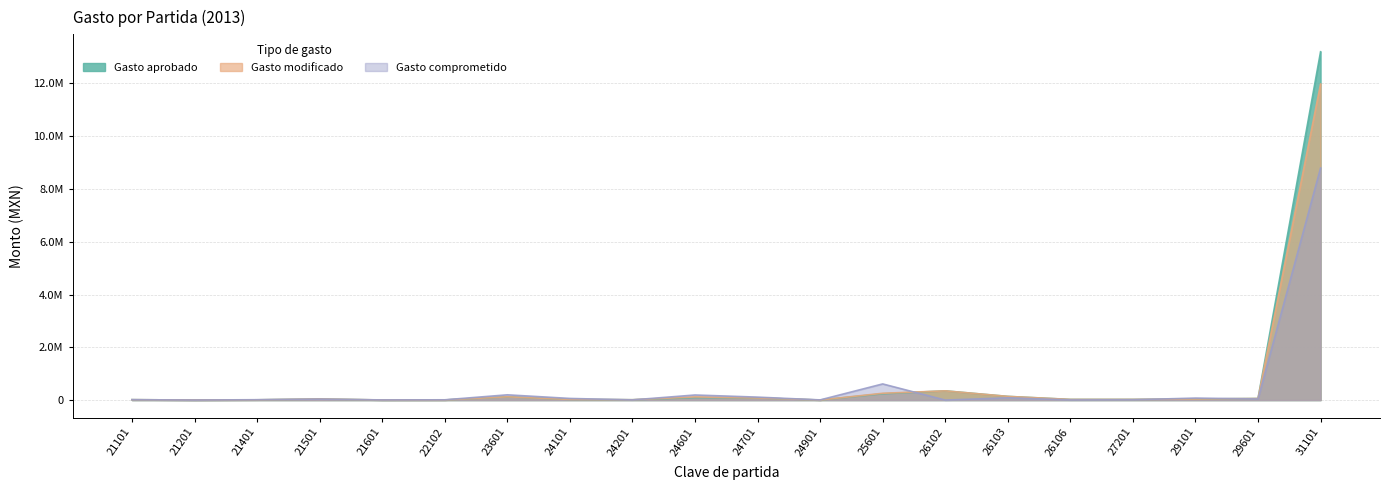

Which series ends up on top after the final intersection of Gasto comprometido and Gasto aprobado?

Gasto aprobado